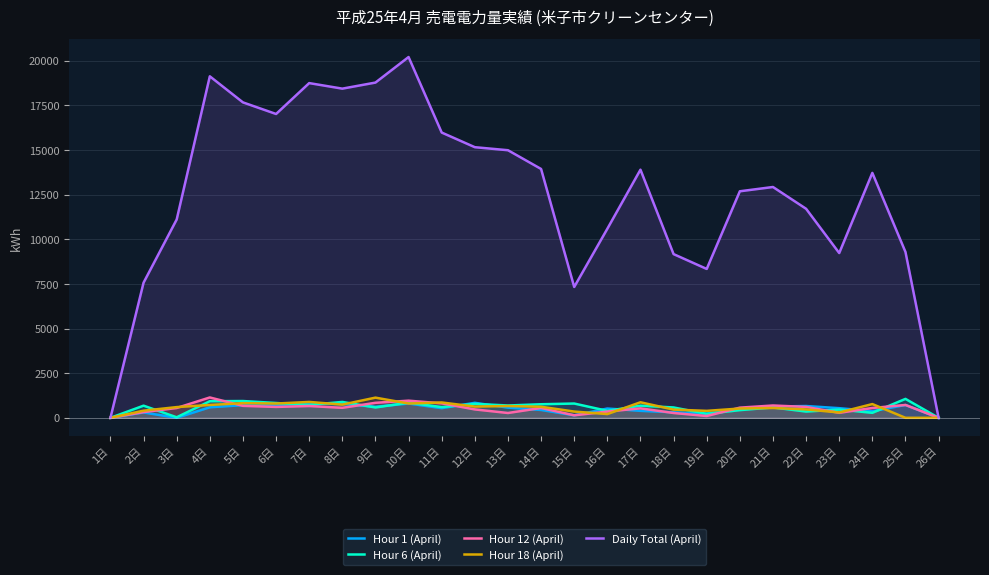

What is the label of the 23rd point from the right?

4日